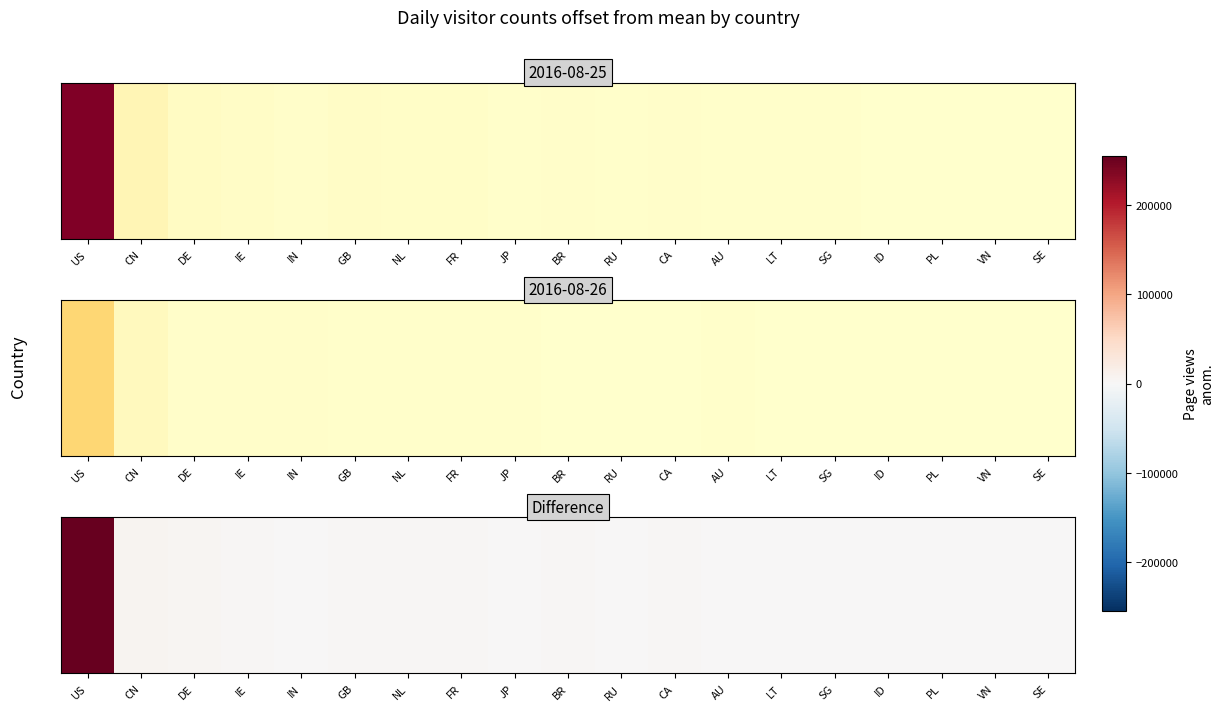

What is the difference between the values at VN and SG?

533